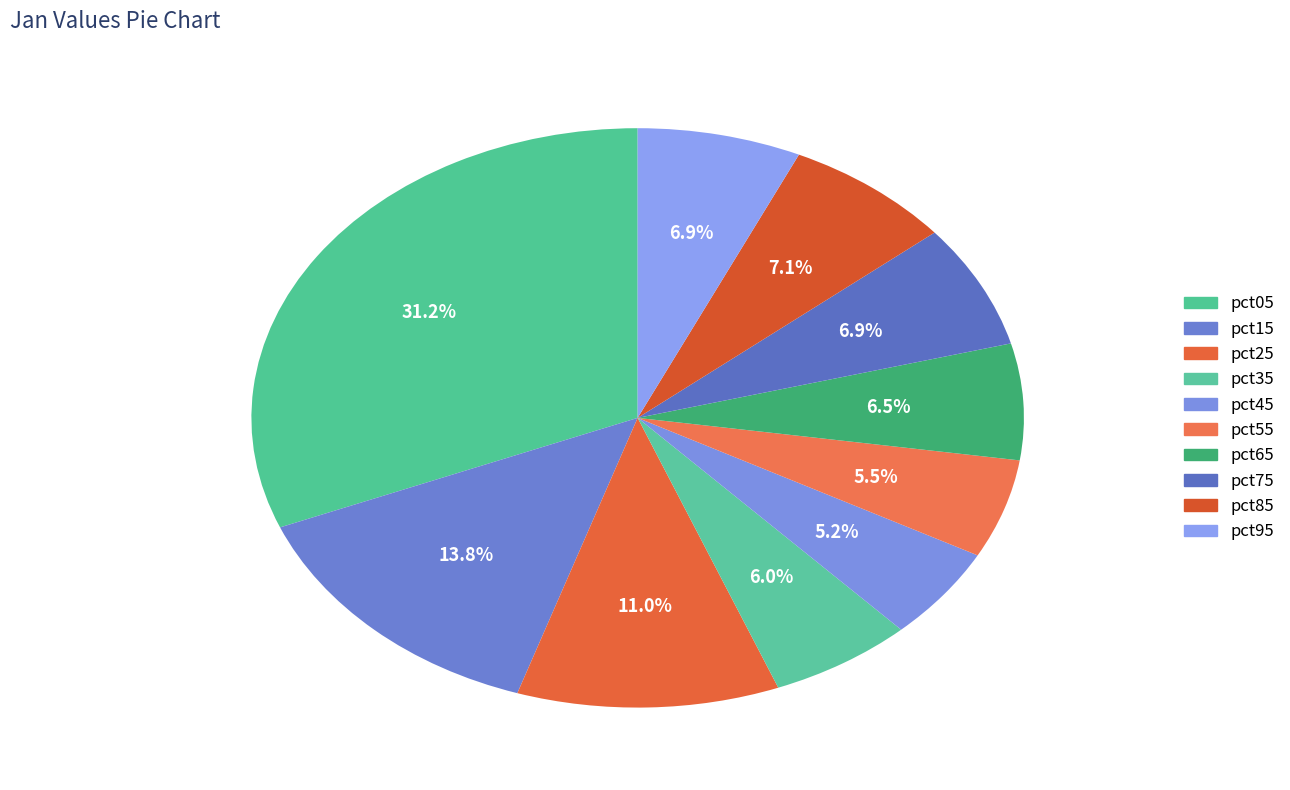

Count the number of slices in the pie.

10